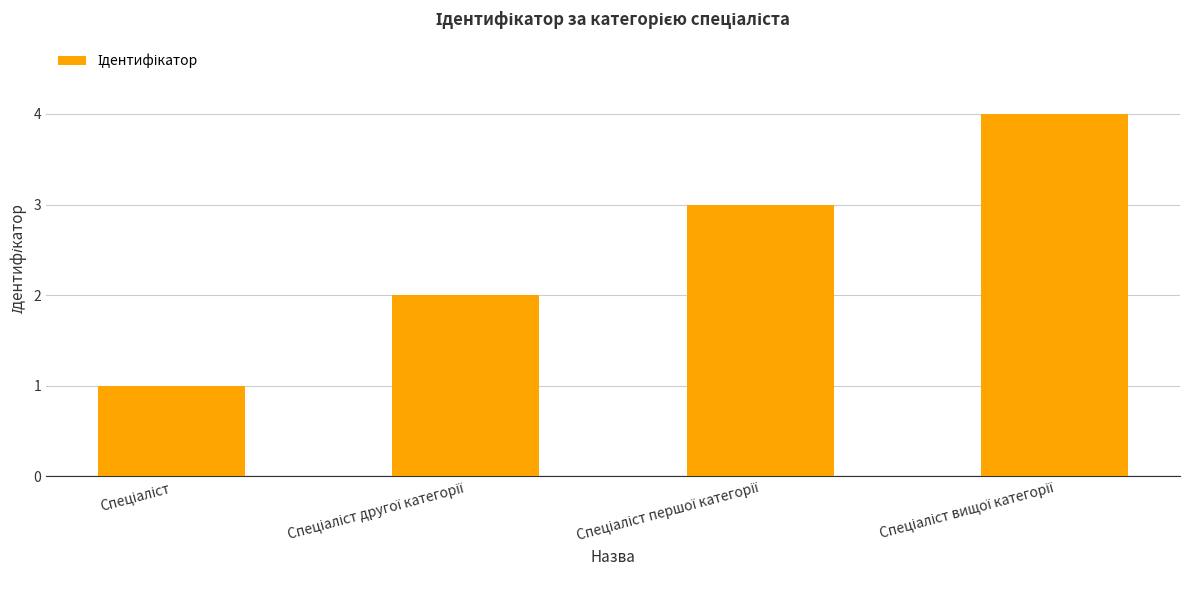

What is the sum of all values?

10